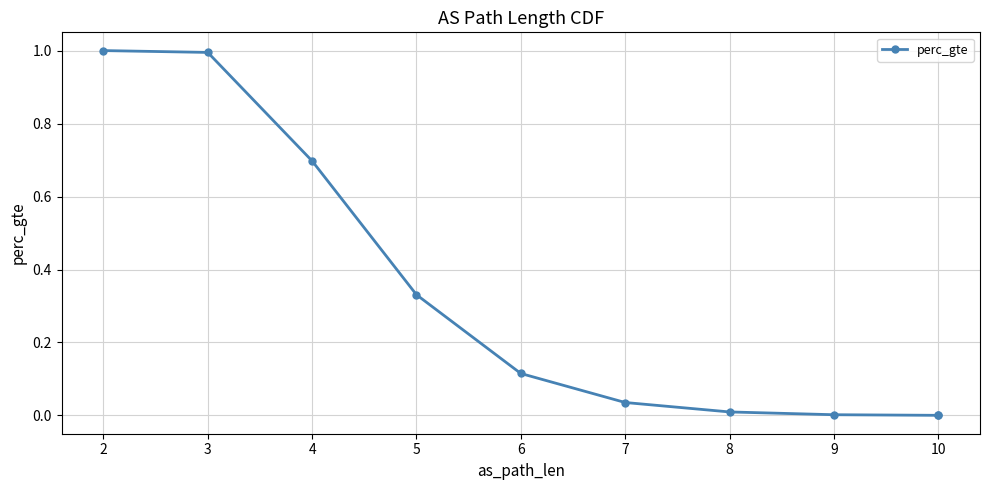

What is the difference between the maximum and second lowest values?

1.0